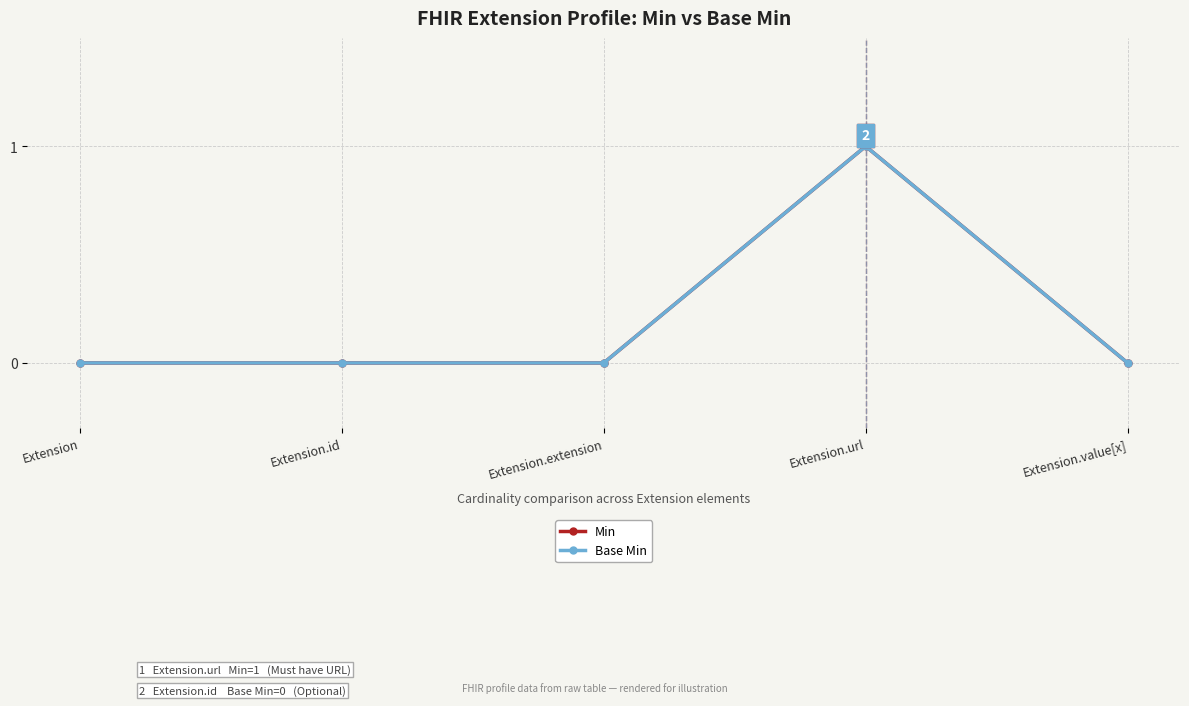

True or false: Base Min and Min cross at least once.

False